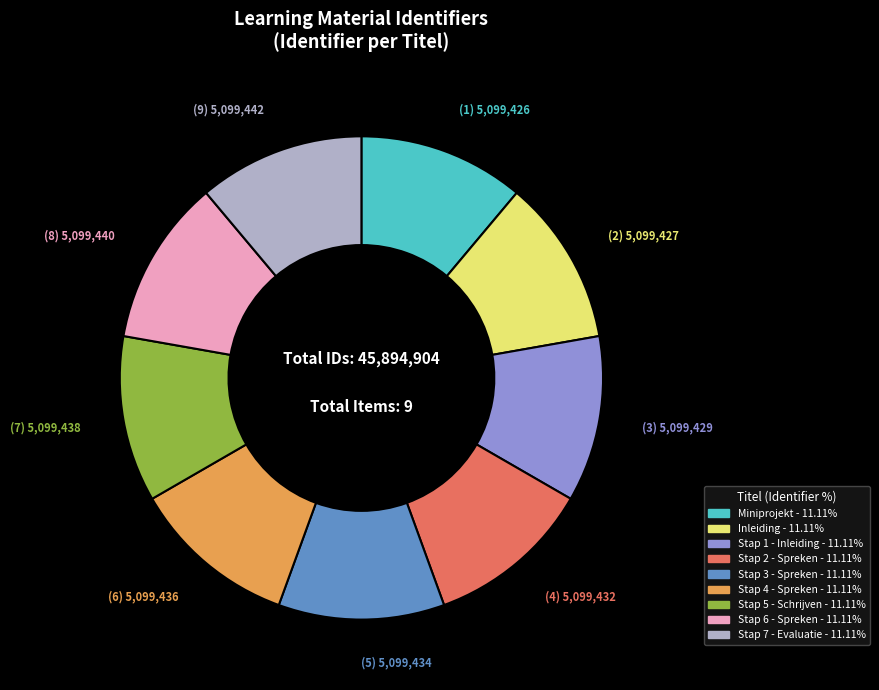

True or false: Stap 6 - Spreken accounts for 1% of the total.

False